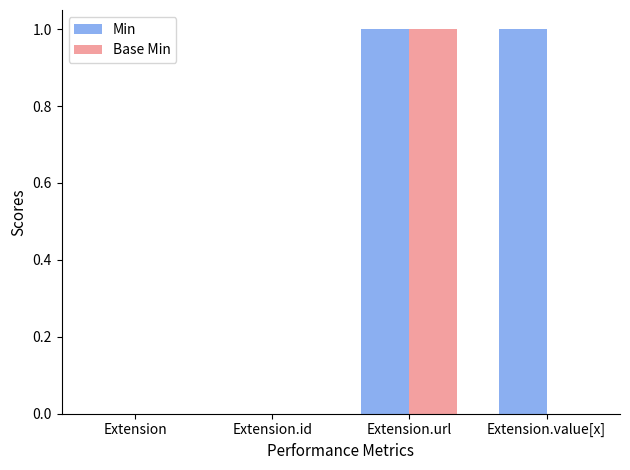

Which series has the largest total across all categories?

Min